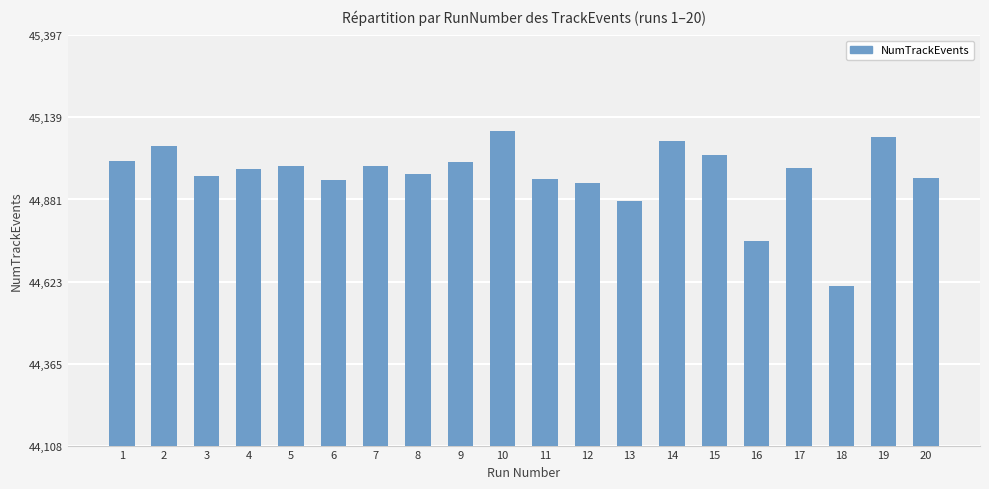

Read the value at 14.

45065